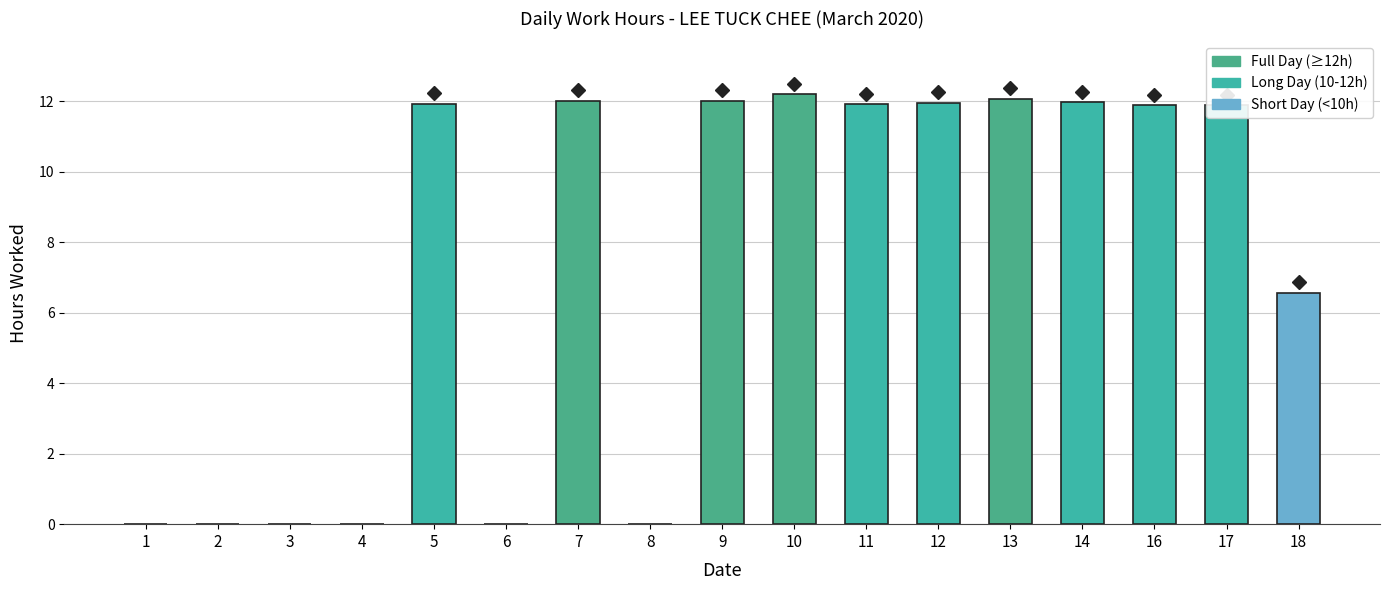

What is the maximum value shown in the chart?

12.2